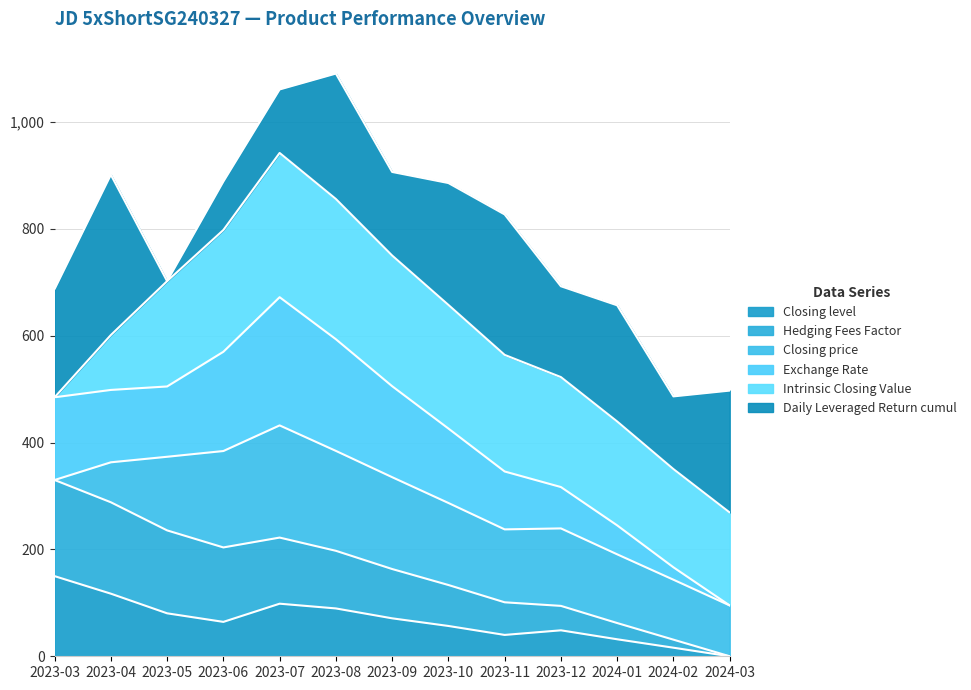

What is the maximum value for Closing level?

150.0